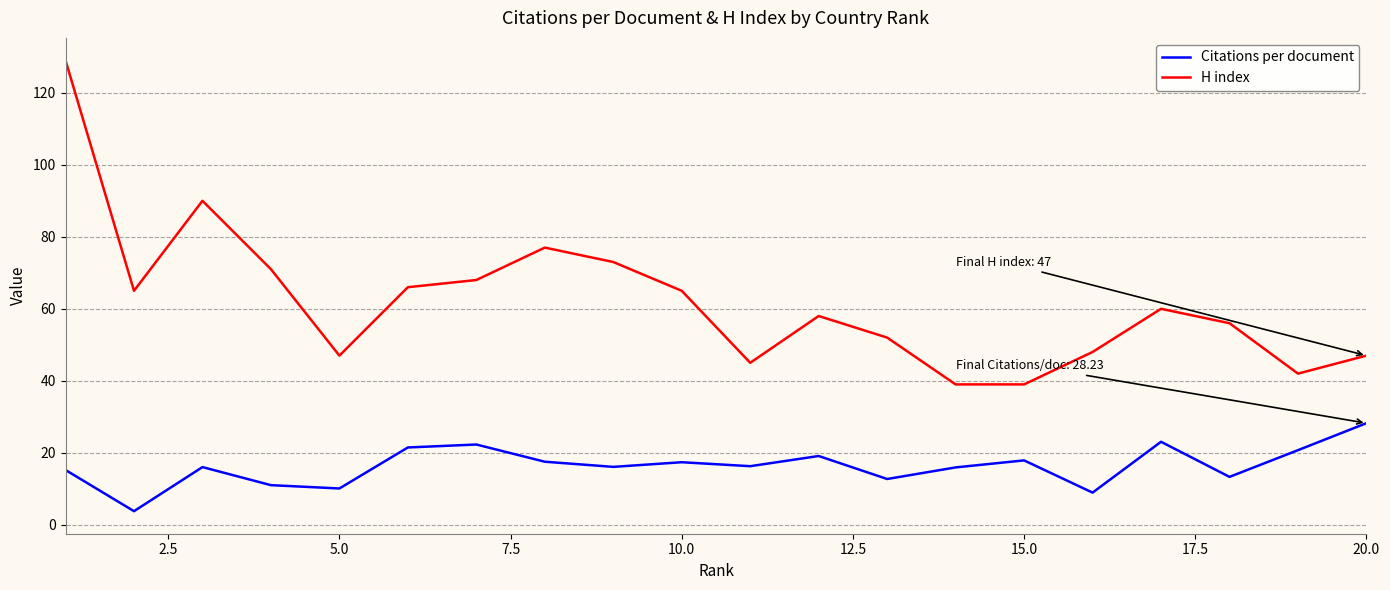

Which series has the largest range (max minus min)?

H index